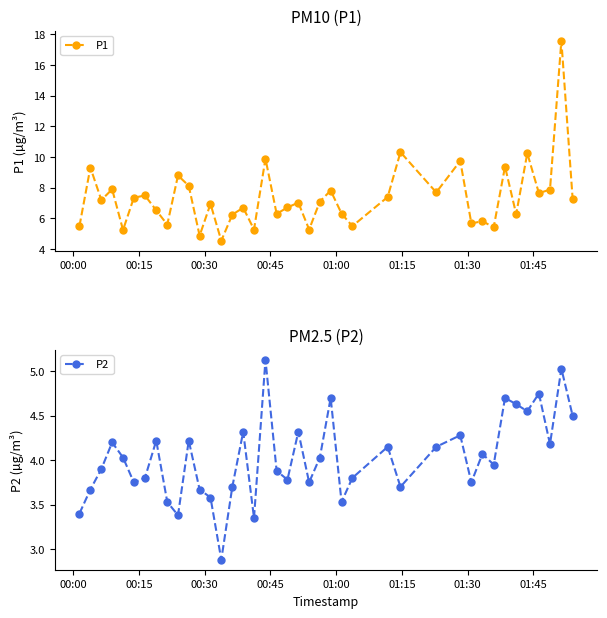

What is the value of the P1 point at the 19th from the left?

6.3